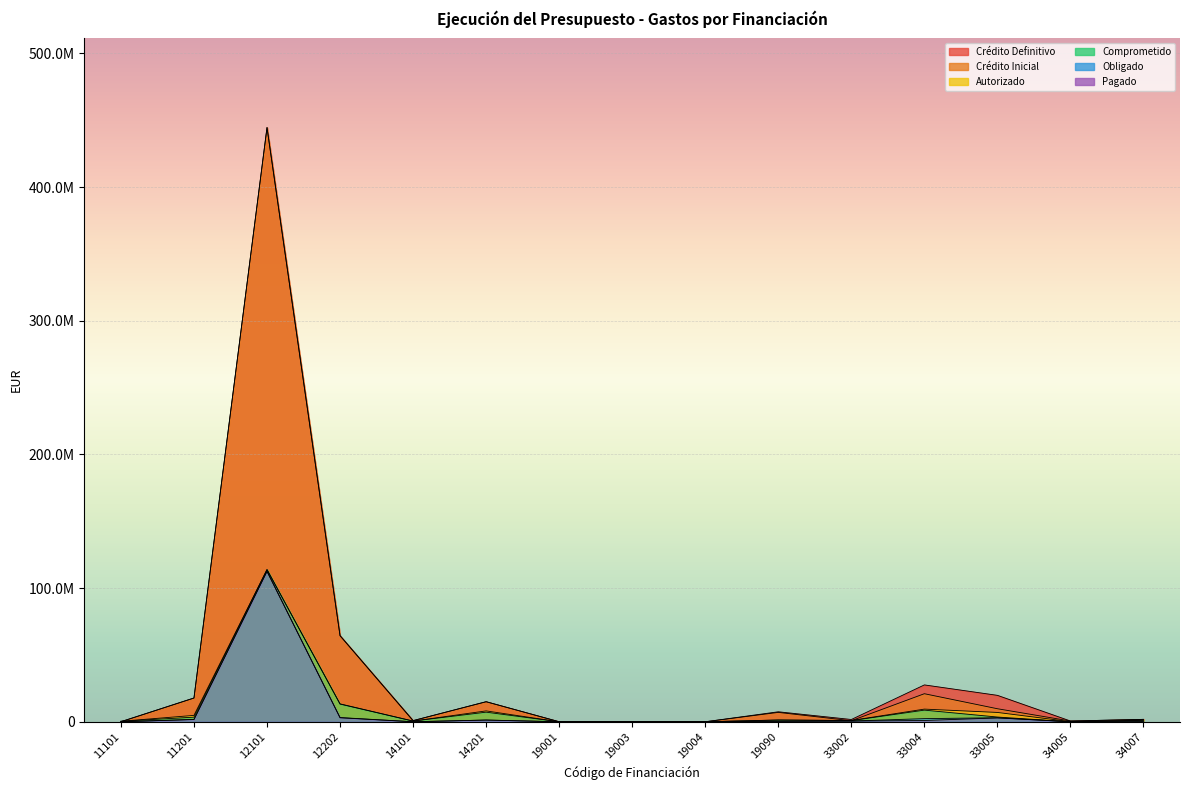

Reading right to left, what are all the values shown in this chart?

Pagado: 0.0	0.0	2877107.2	962449.2	537774.7	291456.7	8349.0	34127.5	411.7	1290298.1	18682.4	2989557.2	112427898.0	1679699.1	16108.0
Crédito Definitivo: 1809054.9	565000.0	19771843.0	27576509.0	1698922.0	7473358.2	8401.2	132500.0	20000.0	15003671.1	856446.9	64410384.8	444552777.7	17777511.9	54882.8
Crédito Inicial: 1809054.9	565000.0	9758322.0	20996530.8	789583.0	7014830.0	8401.2	132500.0	25000.0	15003671.1	856446.9	64410384.8	444552777.7	17777511.9	54882.8
Autorizado: 1114865.7	95000.0	6983765.1	9476891.1	983523.7	1332577.9	8349.0	119852.2	411.7	8134260.9	522569.8	13400007.0	113867187.5	4779534.7	385744.6
Comprometido: 1114865.7	0.0	3545241.0	8714091.3	864993.0	1313058.2	8349.0	119852.2	411.7	7202418.1	522569.8	13249163.4	113867187.5	3454783.5	385501.1
Obligado: 54770.4	0.0	3013956.7	2353347.2	544422.3	479016.6	8349.0	34127.5	411.7	1300605.3	18682.4	3165069.3	112715680.3	1787402.5	22788.2